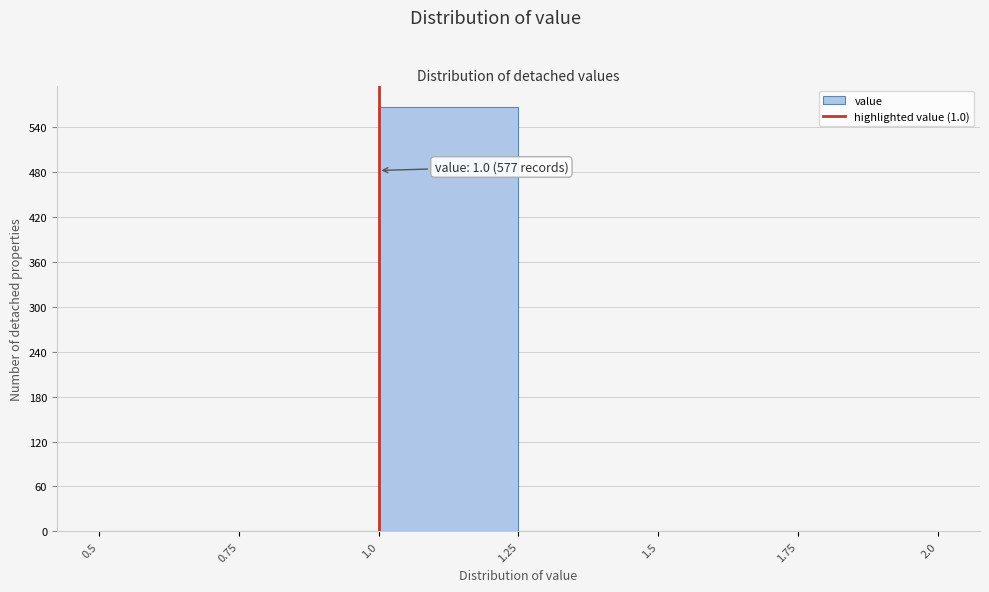

Which range on the x-axis has the tallest bar?

1.0 to 1.25